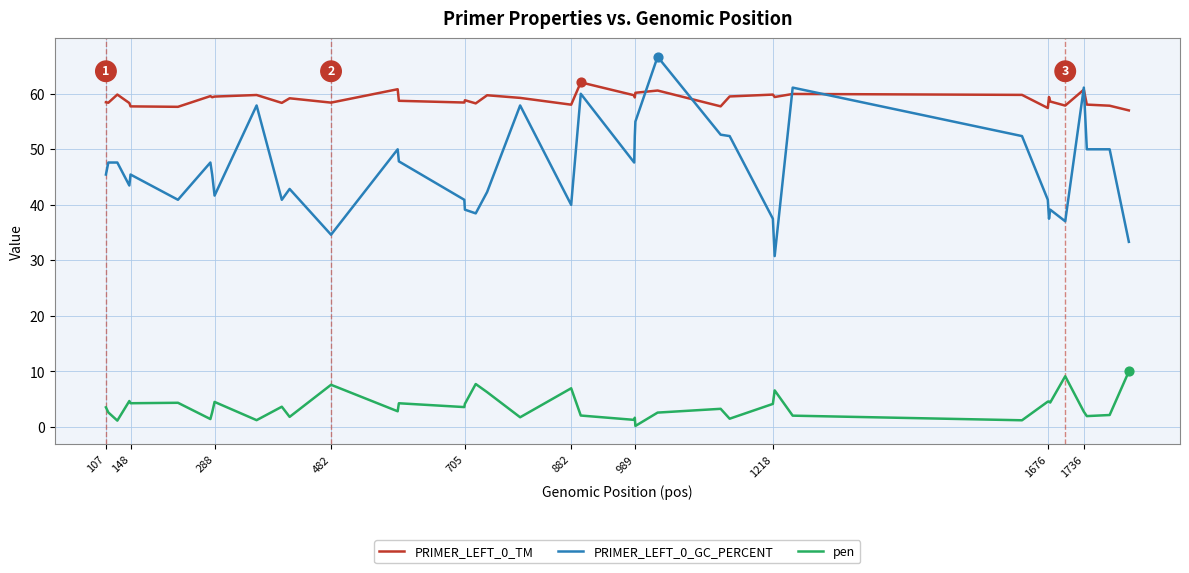

Which series has the largest total across all categories?

PRIMER_LEFT_0_TM